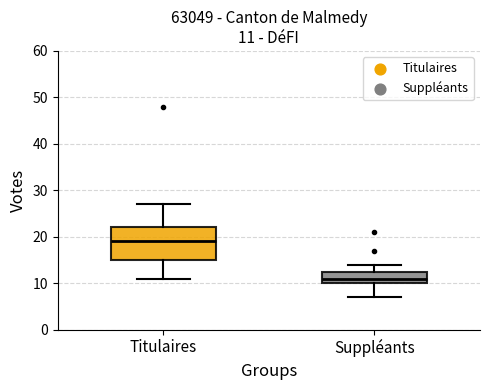

Which box's median line is the highest?

Titulaires